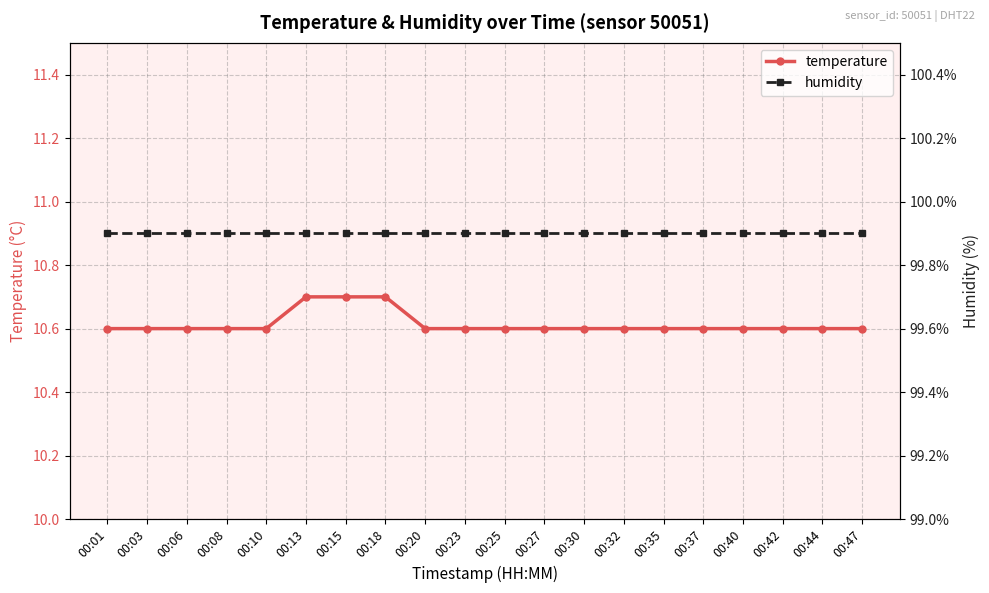

What is the difference between the highest and lowest values at 00:15?

89.2